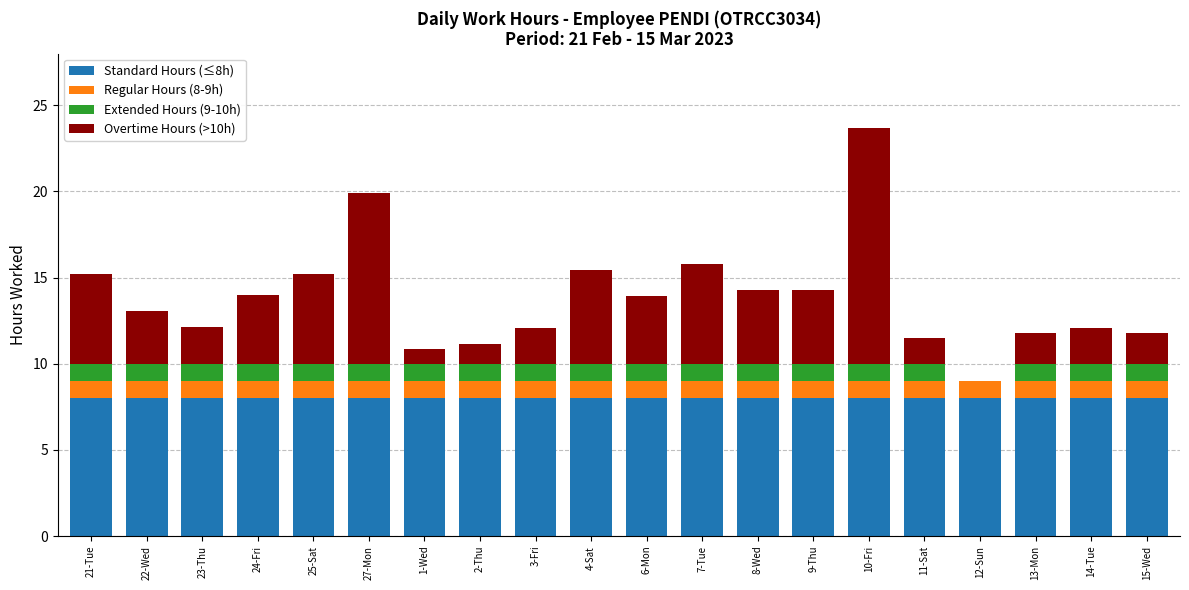

True or false: Standard Hours (≤8h) has a value of 8.0 at 11-Sat.

True